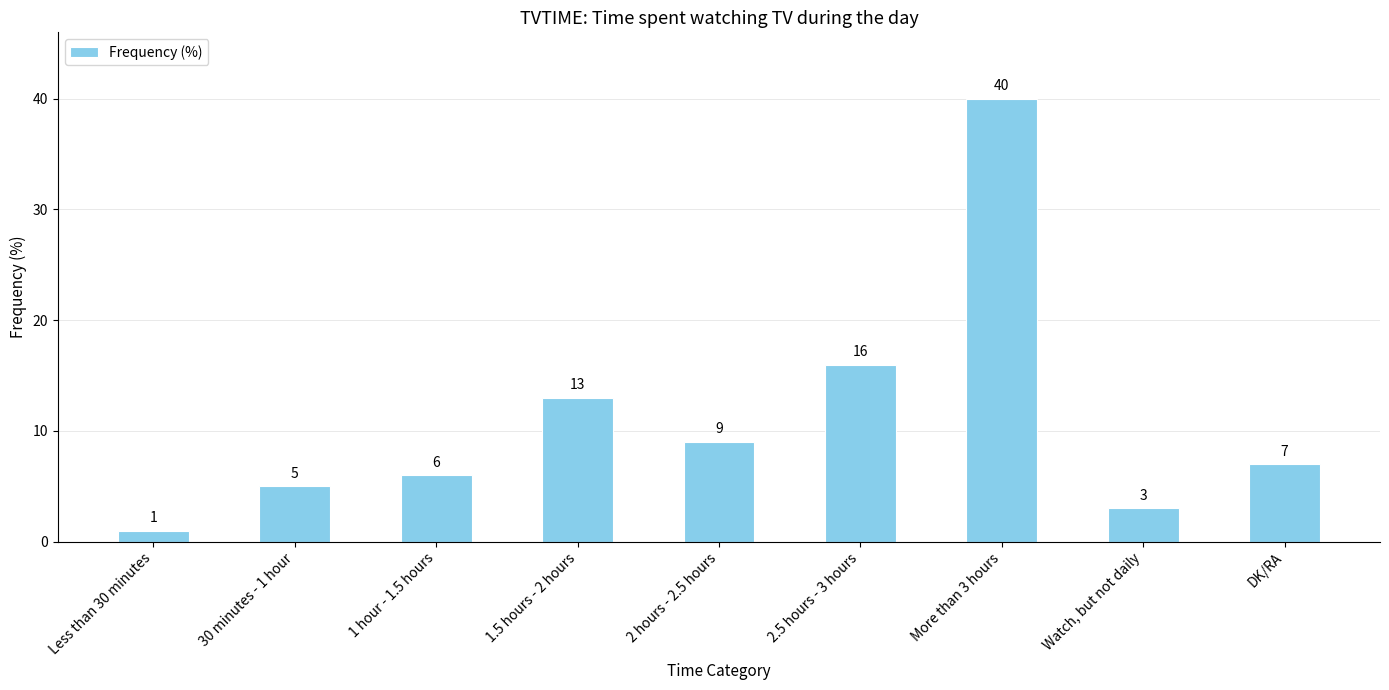

Reading left to right, list all the values displayed in this chart.

1	5	6	13	9	16	40	3	7